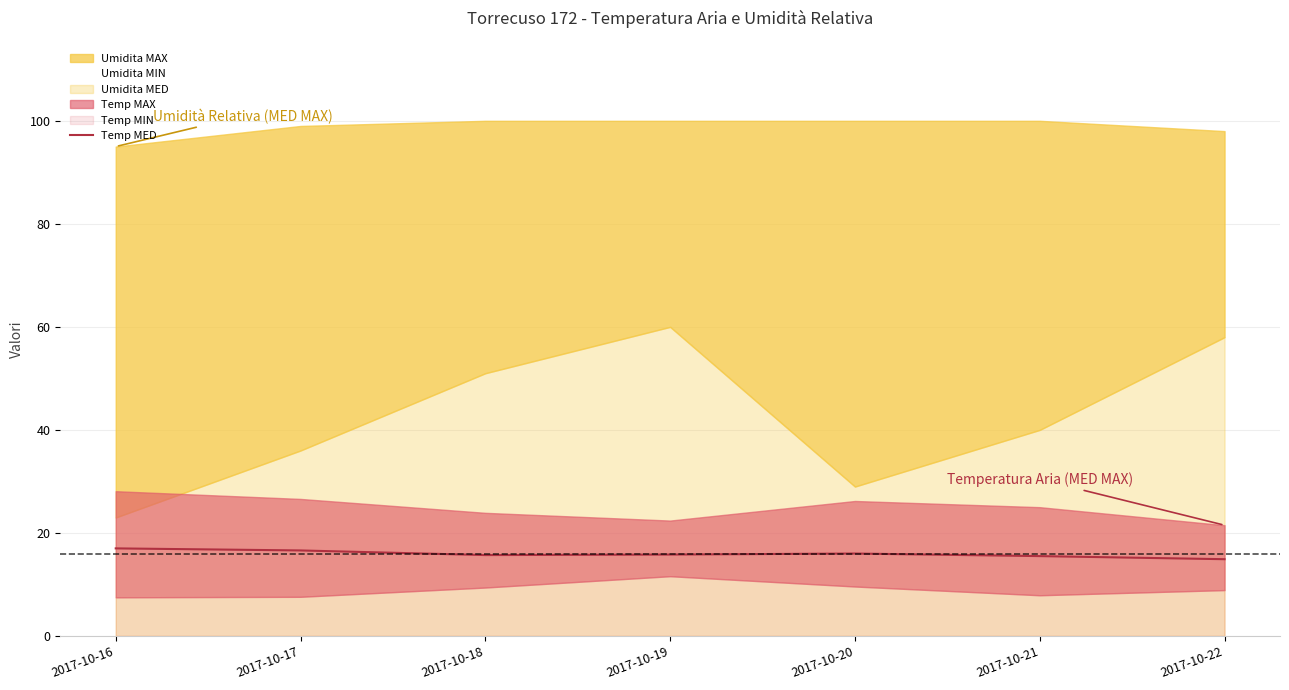

What is the lowest value of the Temp MED series?

14.9